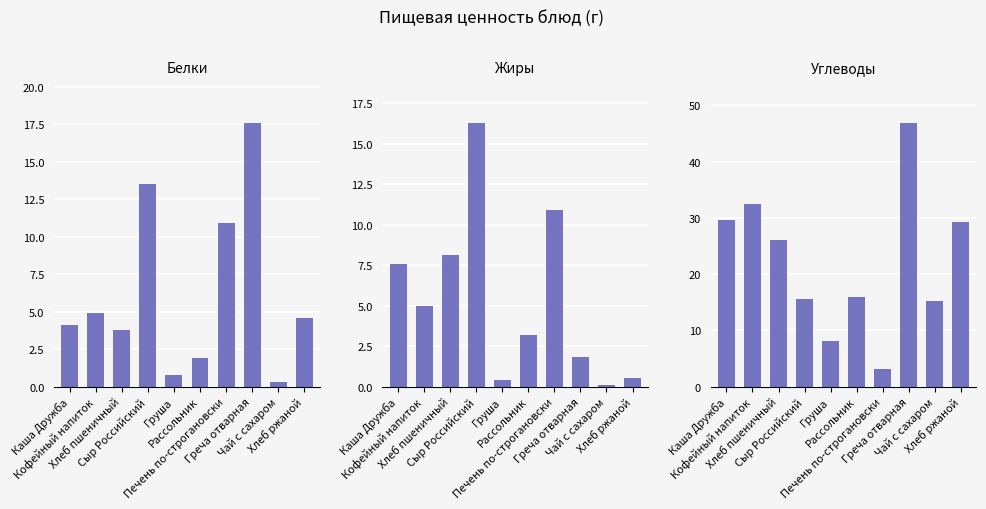

What is the value of the Углеводы bar at the 1st from the left?

29.6